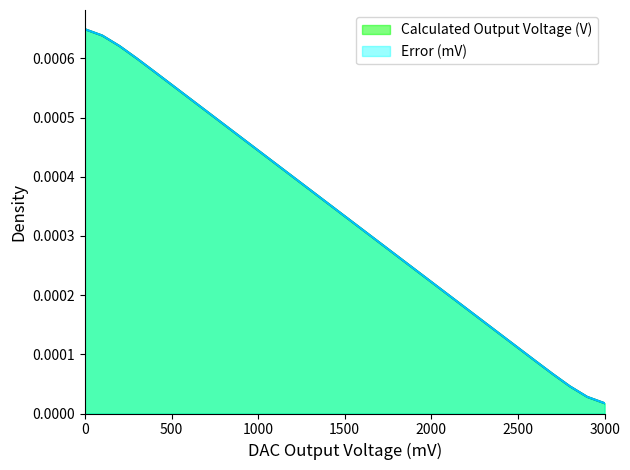

Is the value of Calculated Output Voltage (V) at 300 greater than the value of Error (mV) at 1100?

Yes